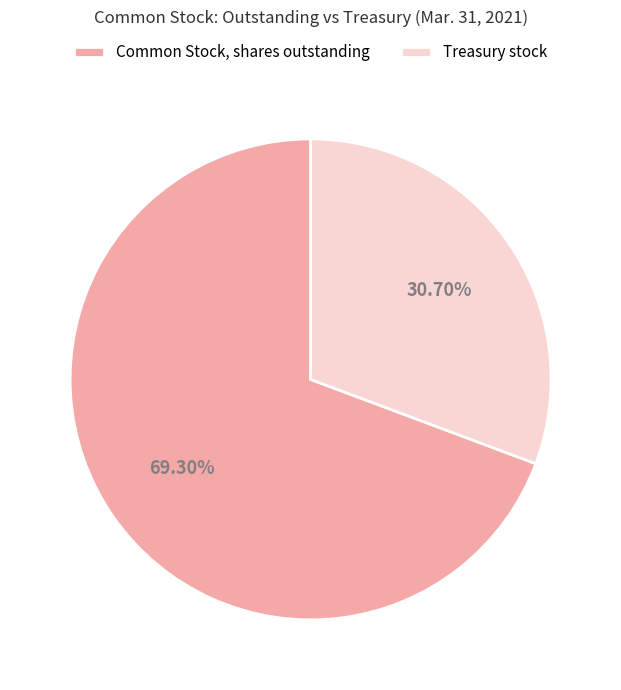

Between Treasury stock and Common Stock, shares outstanding, which is larger?

Common Stock, shares outstanding